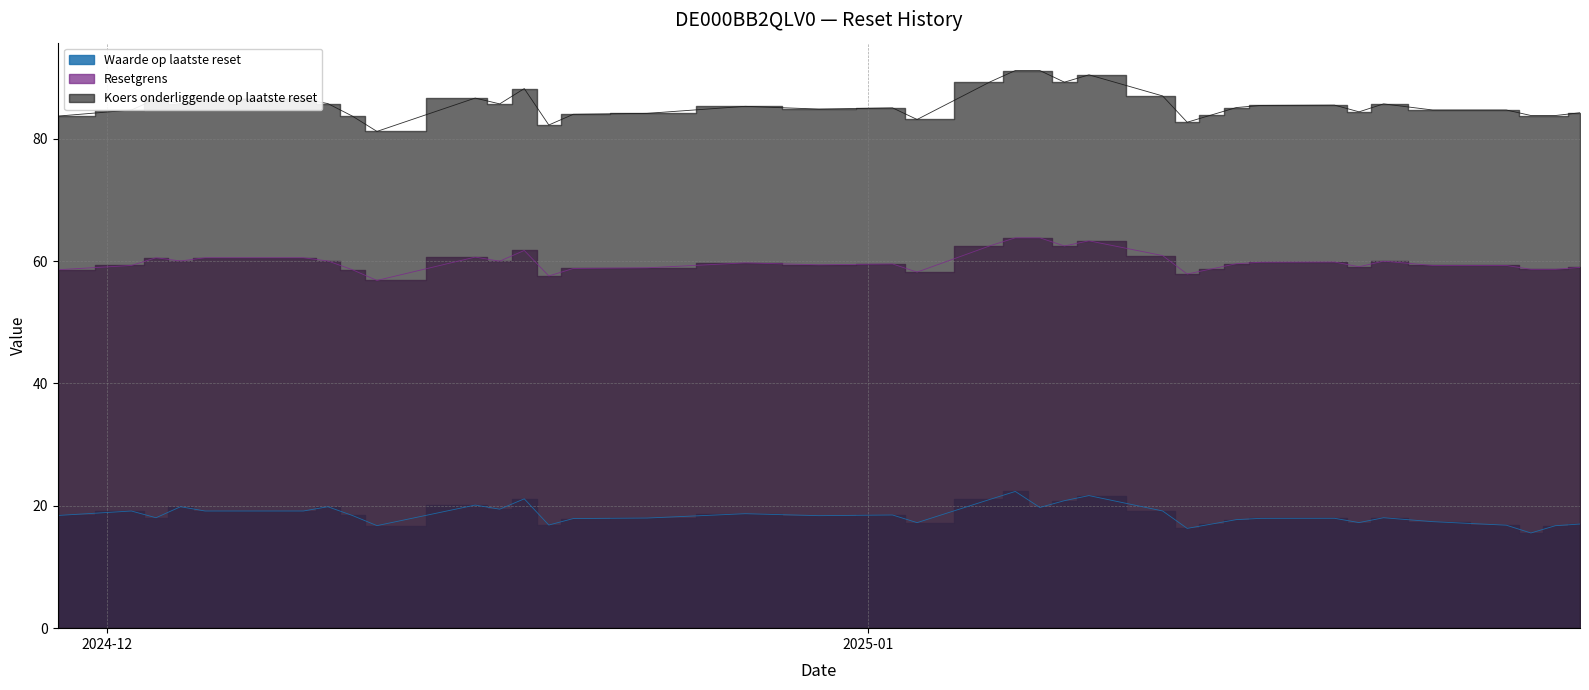

In Waarde op laatste reset, how many points are lower than both neighbors (excluding endpoints)?

10